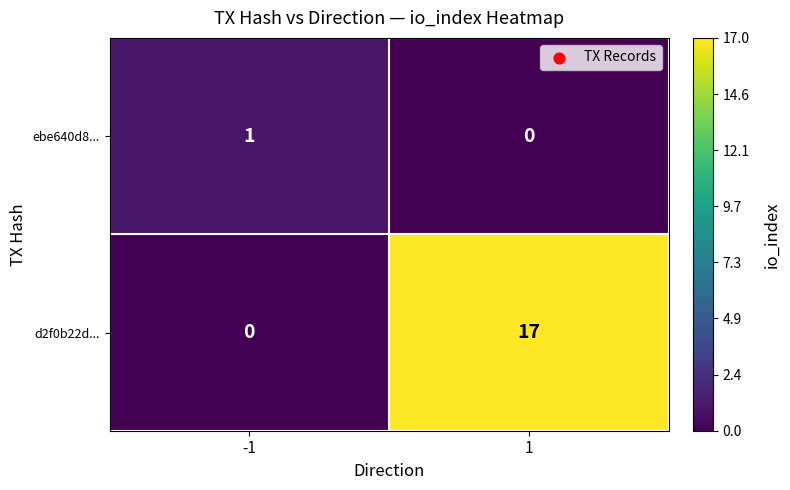

What is the highest value of the d2f0b22d... series?

17